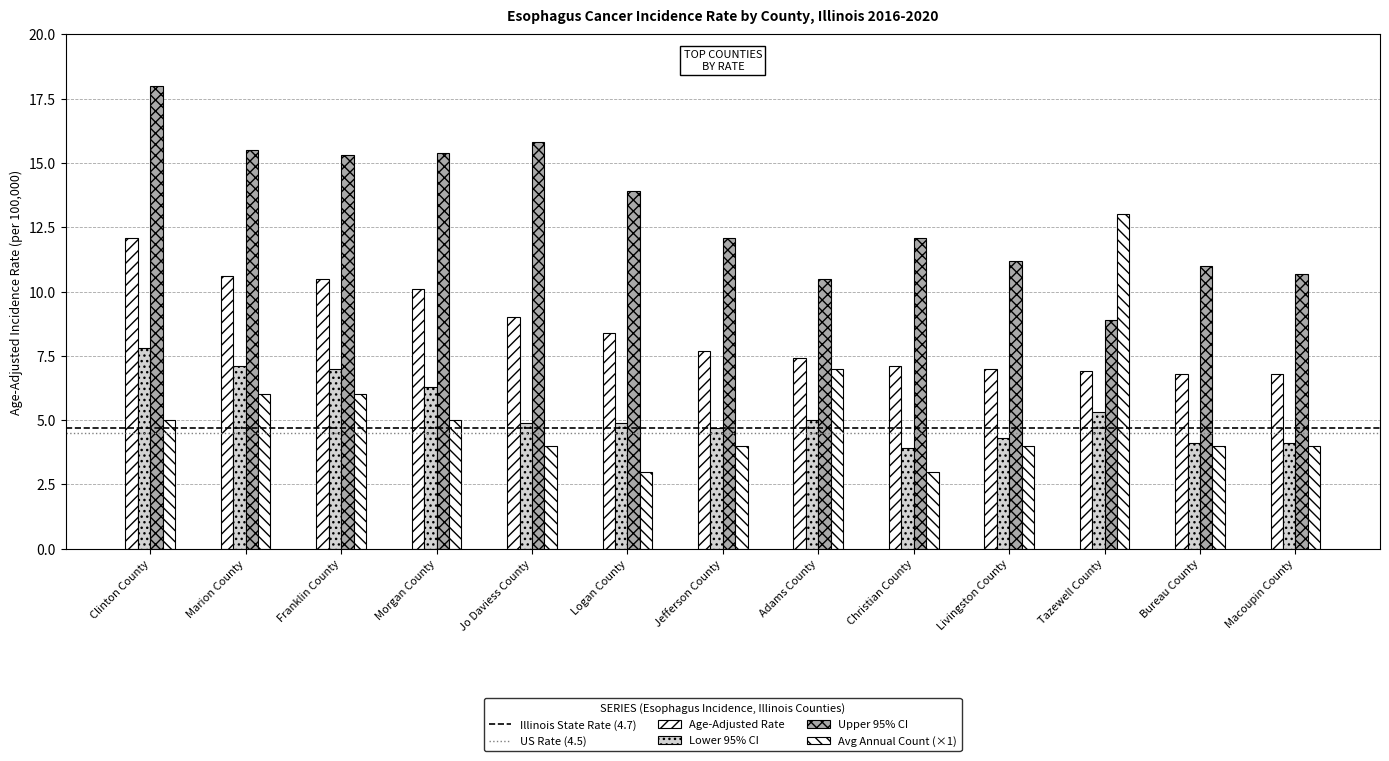

Which category has the lowest value across all series?

Logan County